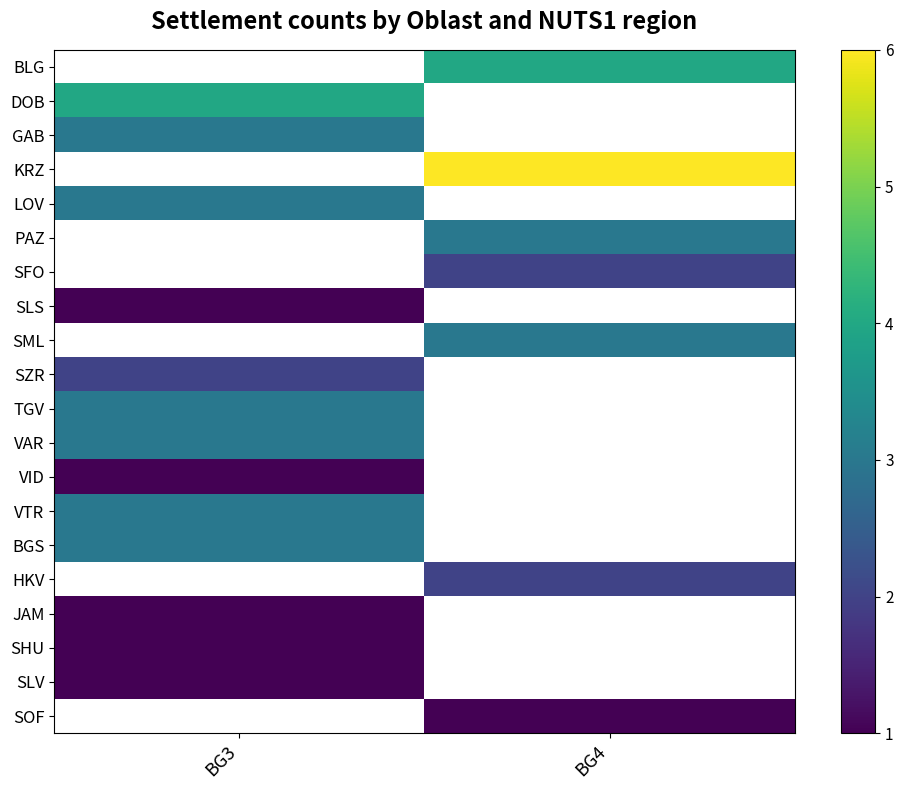

Rank the series by their maximum value, from highest to lowest.

KRZ, BLG, DOB, GAB, LOV, PAZ, SML, TGV, VAR, VTR, BGS, SFO, SZR, HKV, SLS, VID, JAM, SHU, SLV, SOF